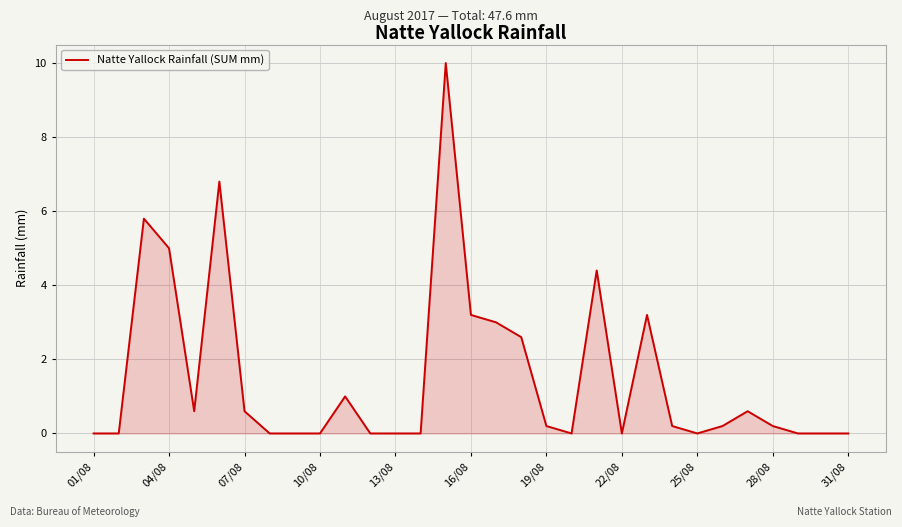

How many distinct data groups are displayed?

1